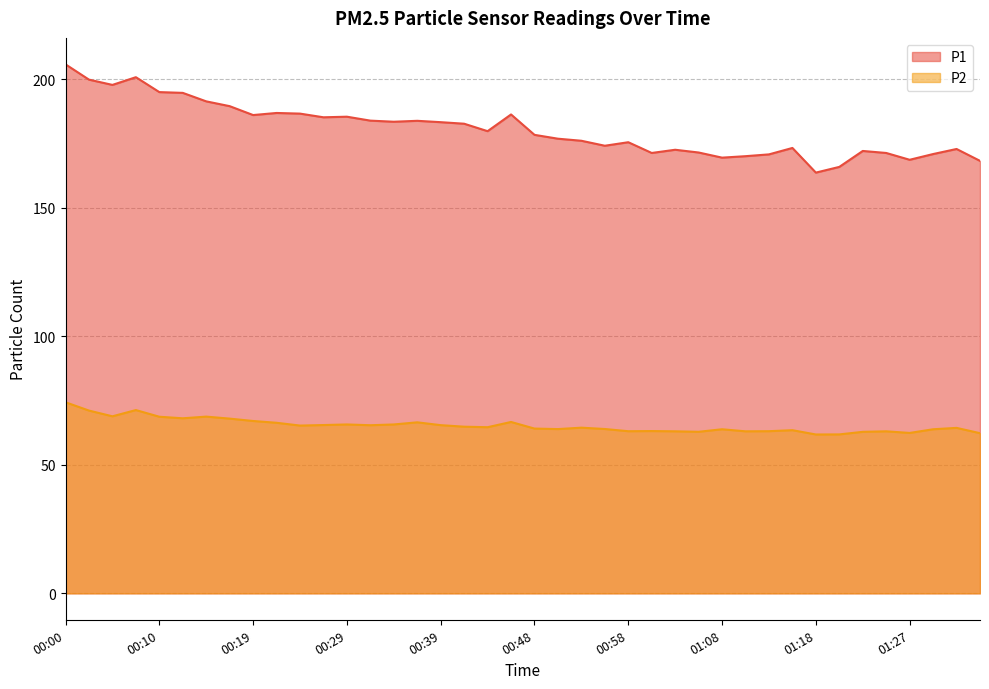

Which series changed the most between 00:10 and 00:48?

P1